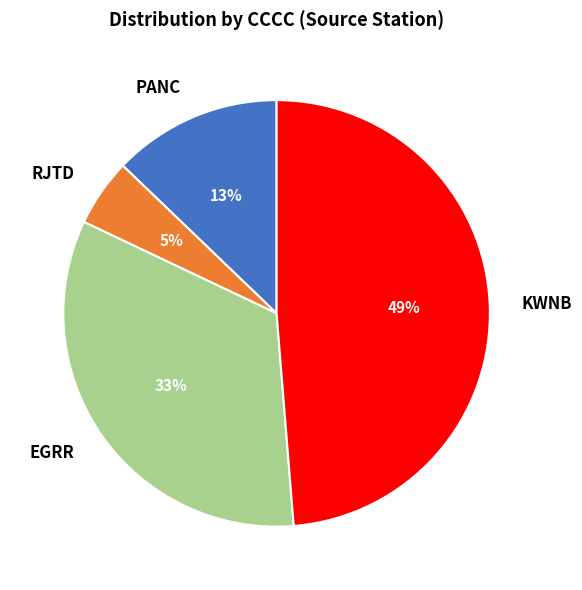

Count the number of slices in the pie.

4